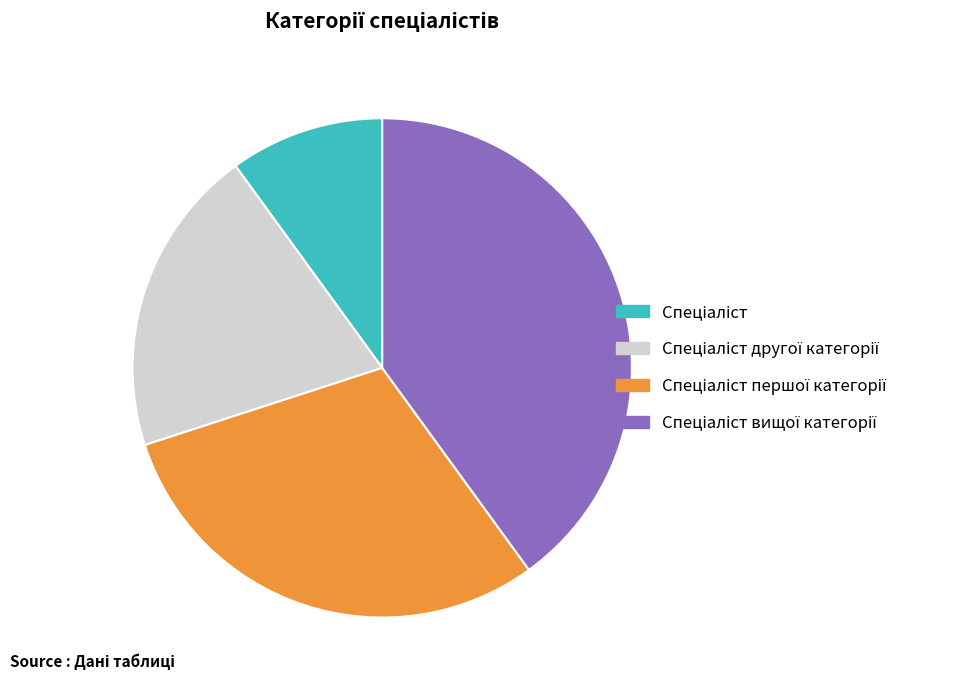

Is there a majority slice in this chart?

No